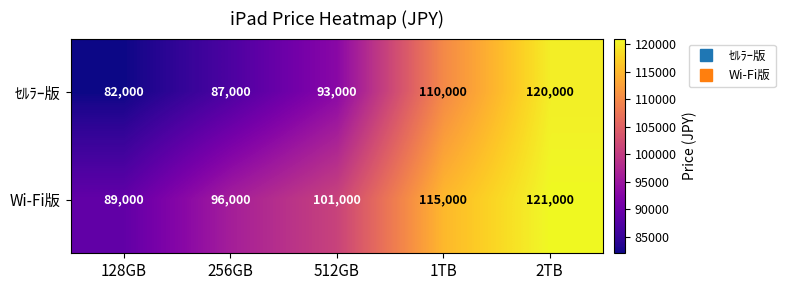

What is the difference between the Wi-Fi版 values at 512GB and 2TB?

20000